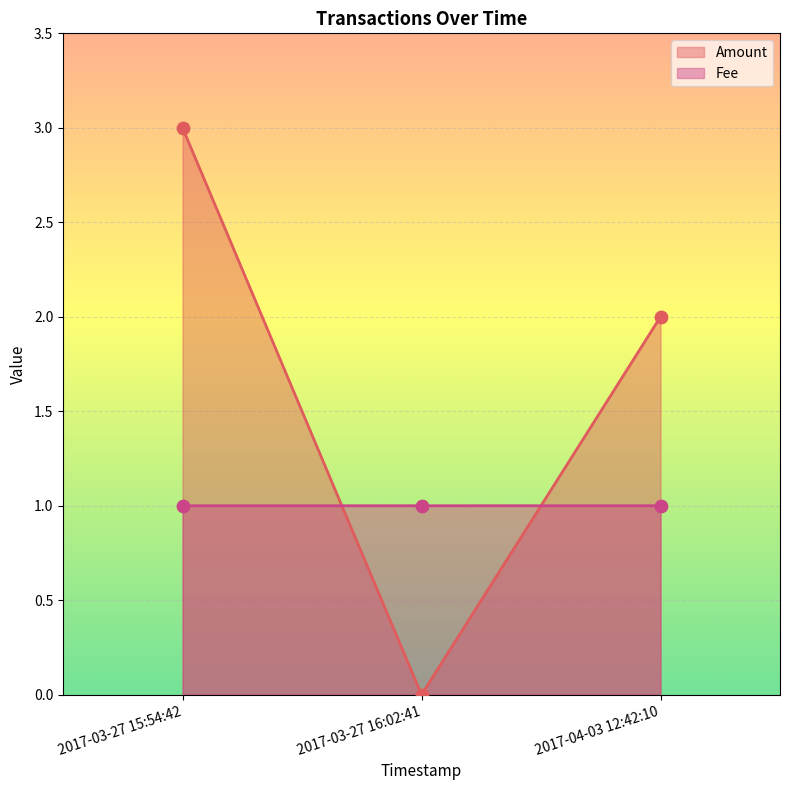

At how many categories does at least one series exceed 2?

1